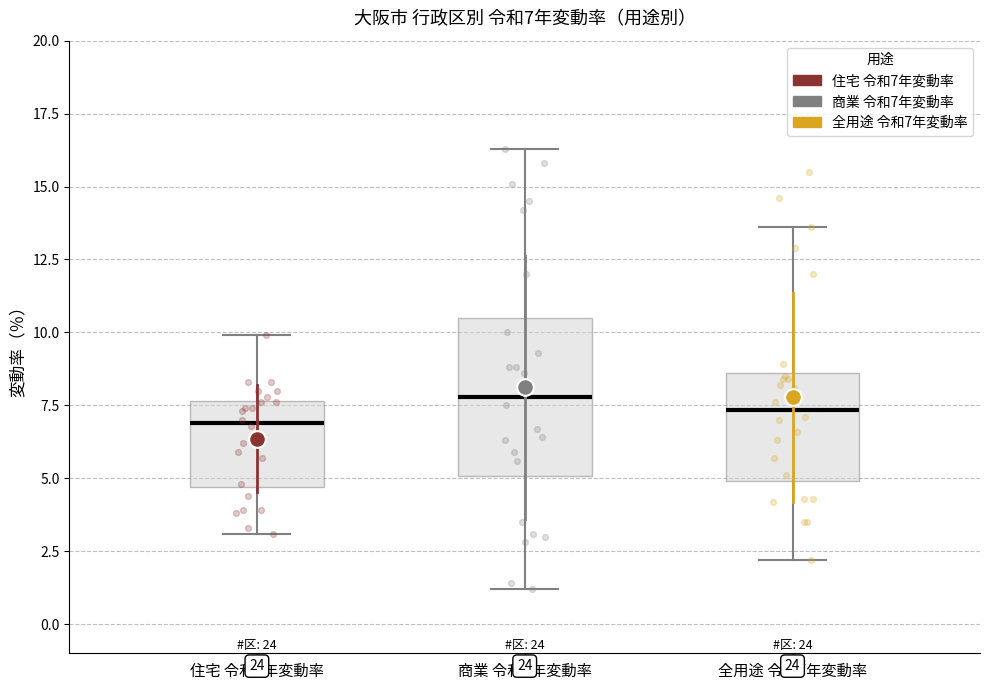

Comparing the boxes themselves (not the whiskers), which one is the tallest?

商業 令和7年変動率